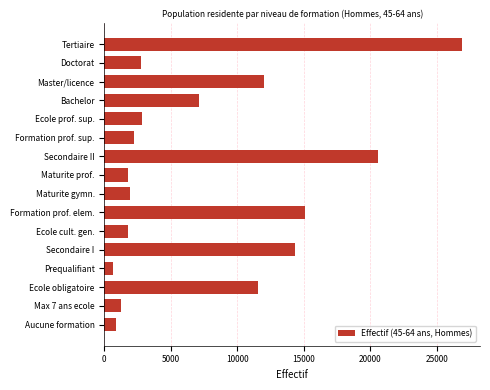

At which category does the chart reach its peak across all series?

Tertiaire